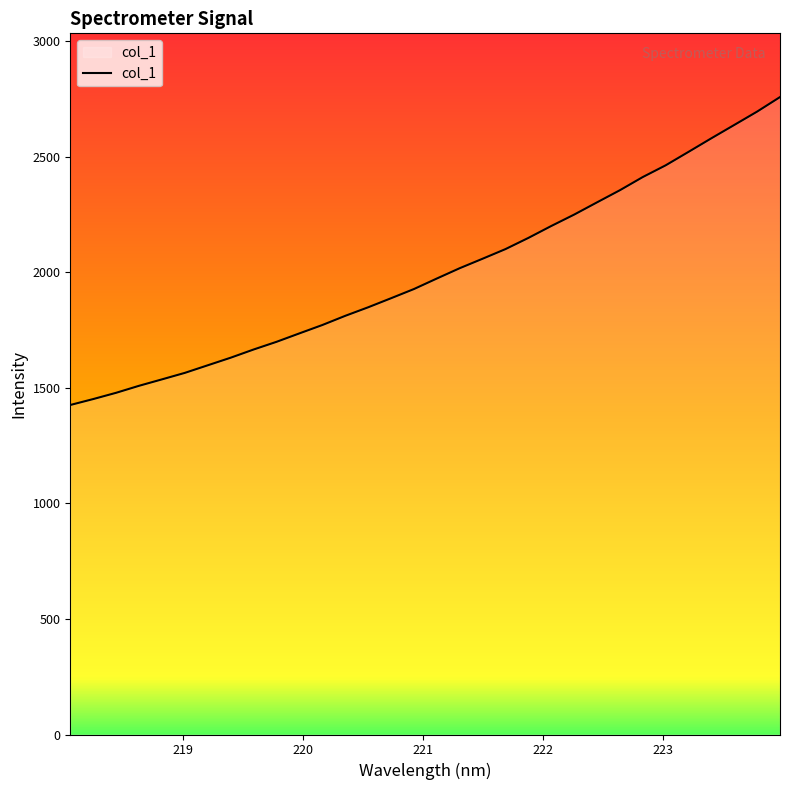

How many distinct data groups are displayed?

1